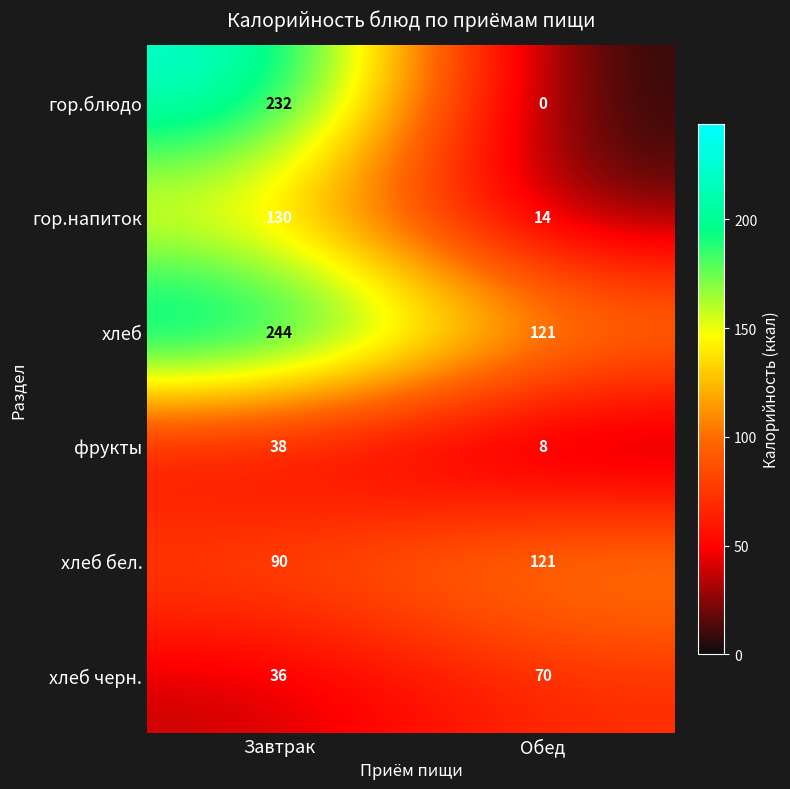

What is the total value across all series at Завтрак?

770